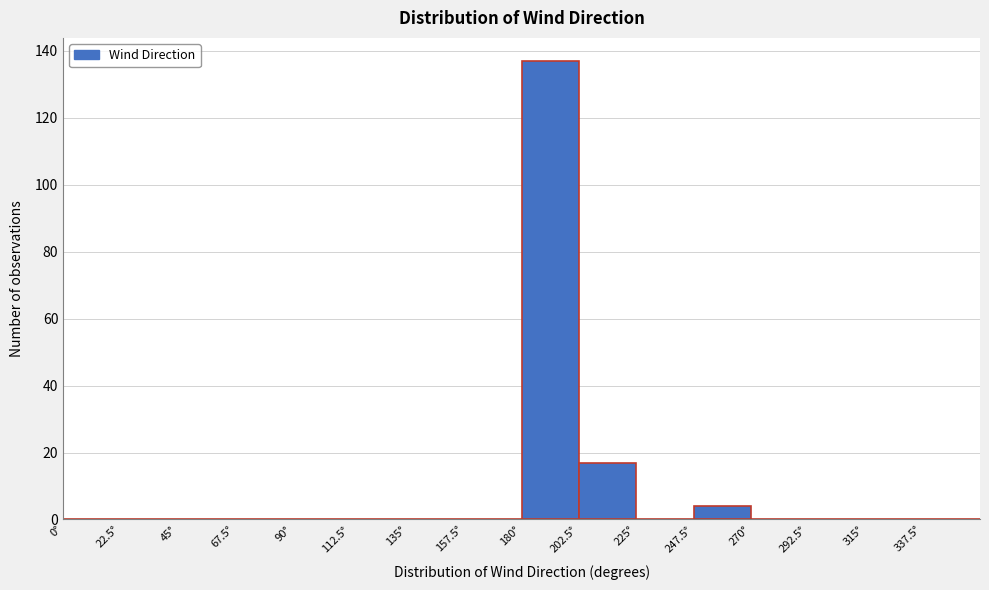

Which range on the x-axis has the tallest bar?

180.0 to 202.5